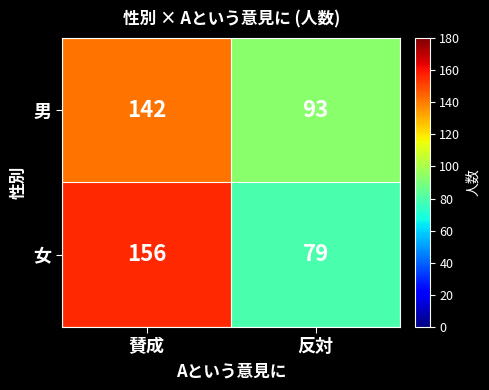

The value of 男 at 反対 is 125. True or false?

False